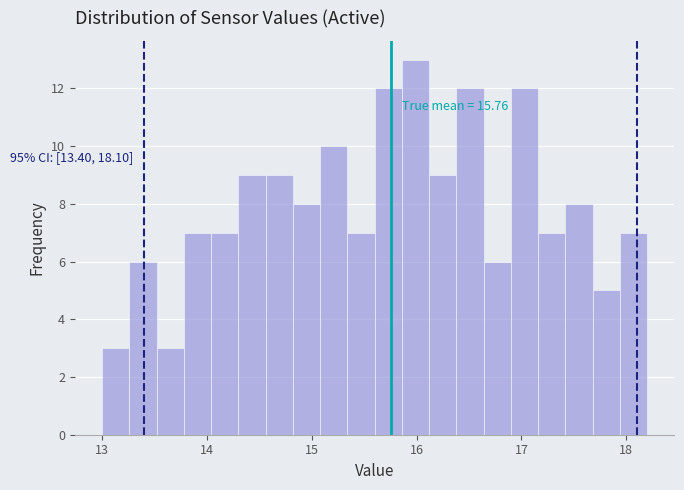

Around what value on the x-axis is the tallest bar? Give the approximate position of its centre, as read against the axis.

16.0